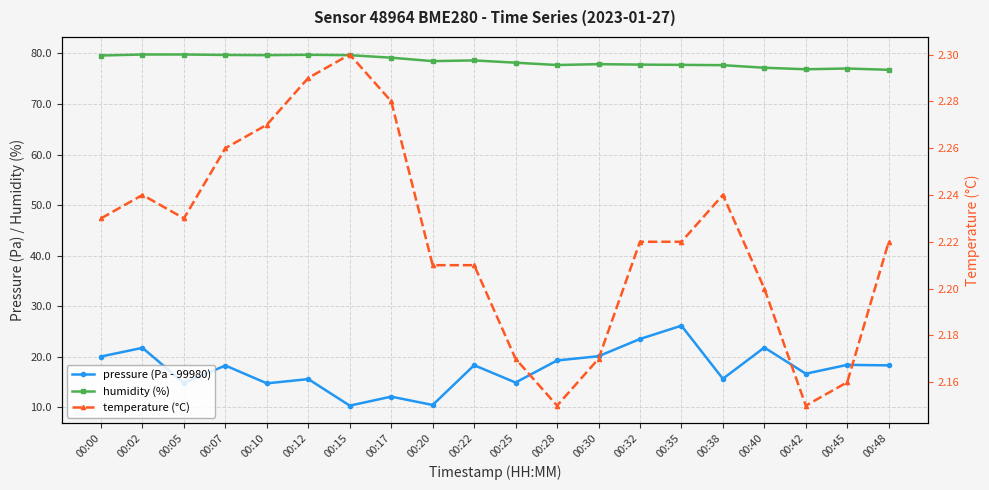

The value of temperature (°C) at 00:05 is 2.2. True or false?

True